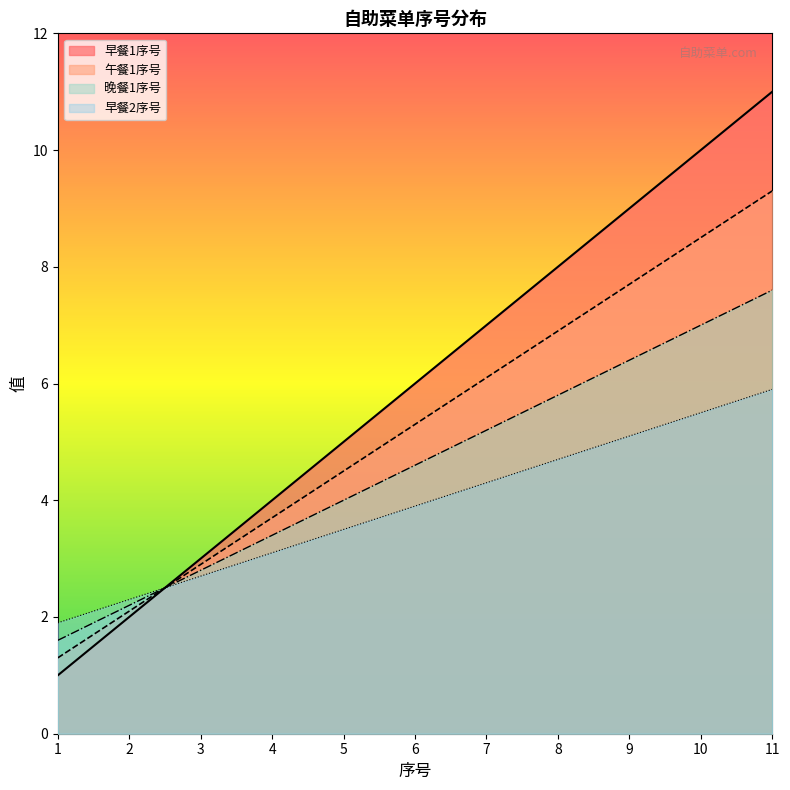

Rank the series at 2 from lowest to highest value.

早餐1序号, 午餐1序号, 晚餐1序号, 早餐2序号